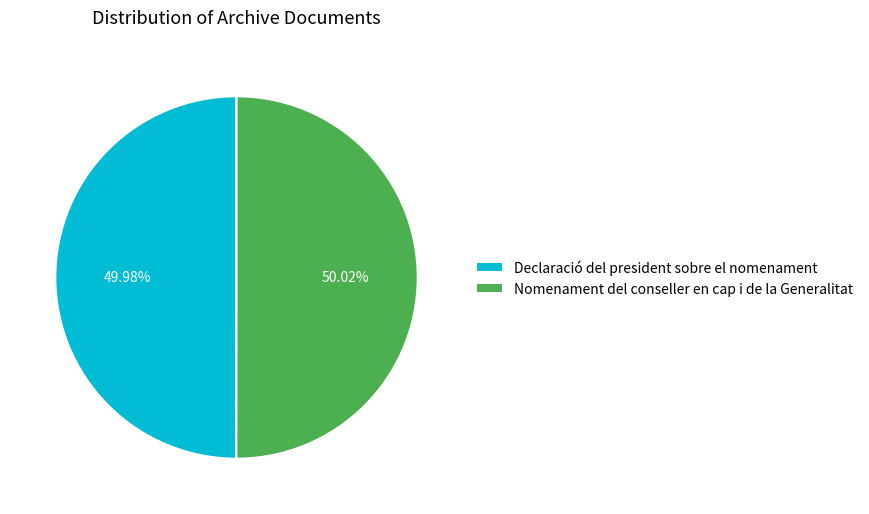

What is the ratio of the value at Declaració del president sobre el nomenament to the value at Nomenament del conseller en cap i de la Generalitat?

1.0